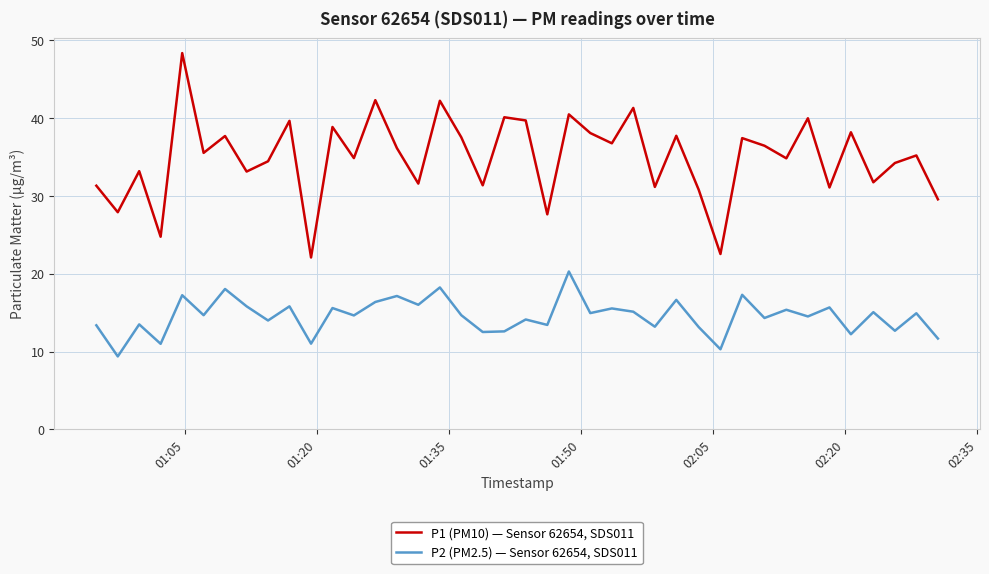

True or false: P2 (PM2.5) — Sensor 62654, SDS011 and P1 (PM10) — Sensor 62654, SDS011 cross at least once.

False